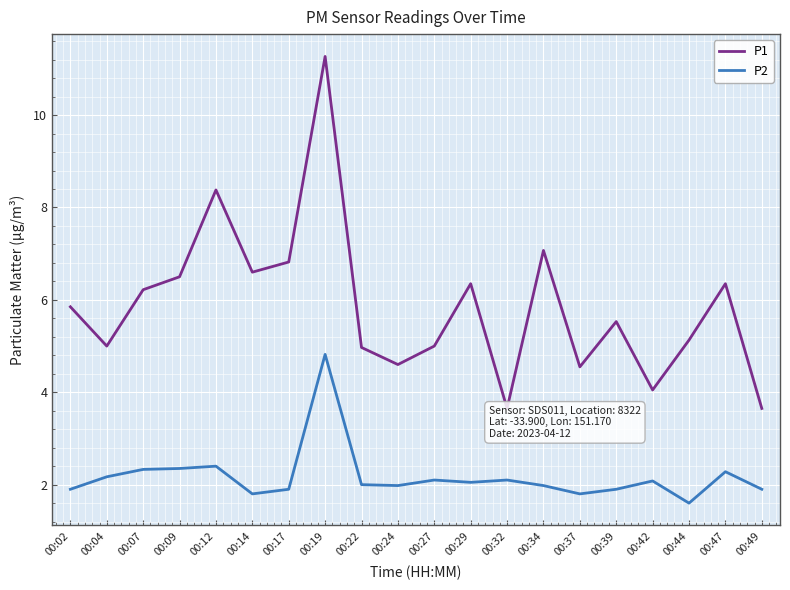

At which label does P1 first exceed 5?

00:02